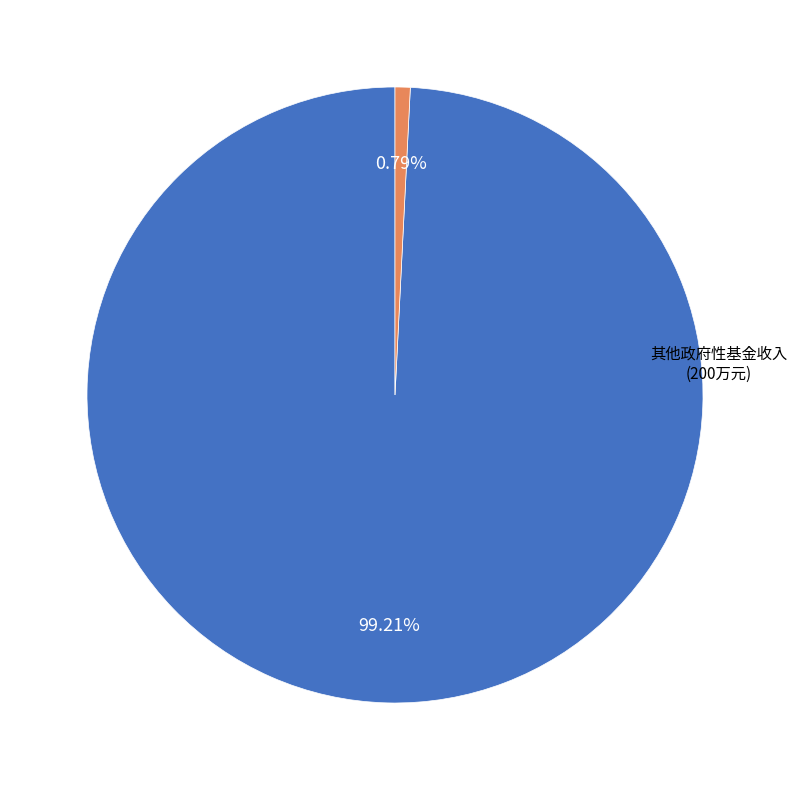

Is the sum of 其他政府性基金收入 and 国有土地使用权出让收入 greater than half?

Yes